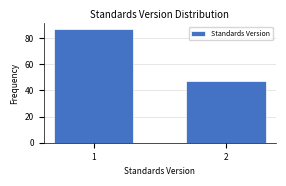

Reading right to left, transcribe all the data shown in this chart.

2=47	1=87